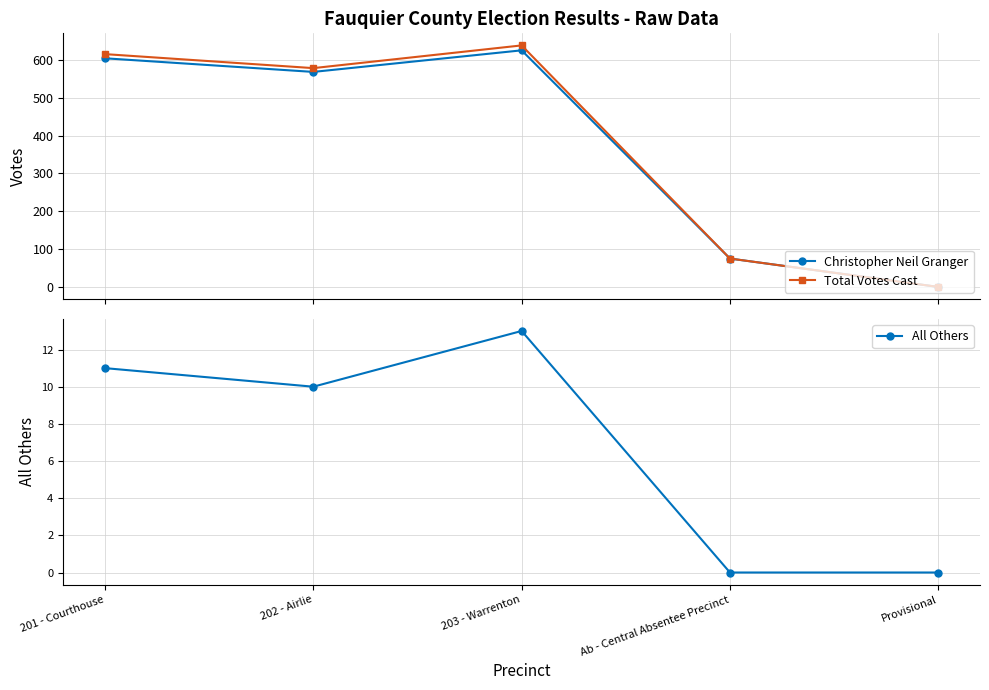

Which series has the largest range (max minus min)?

Total Votes Cast